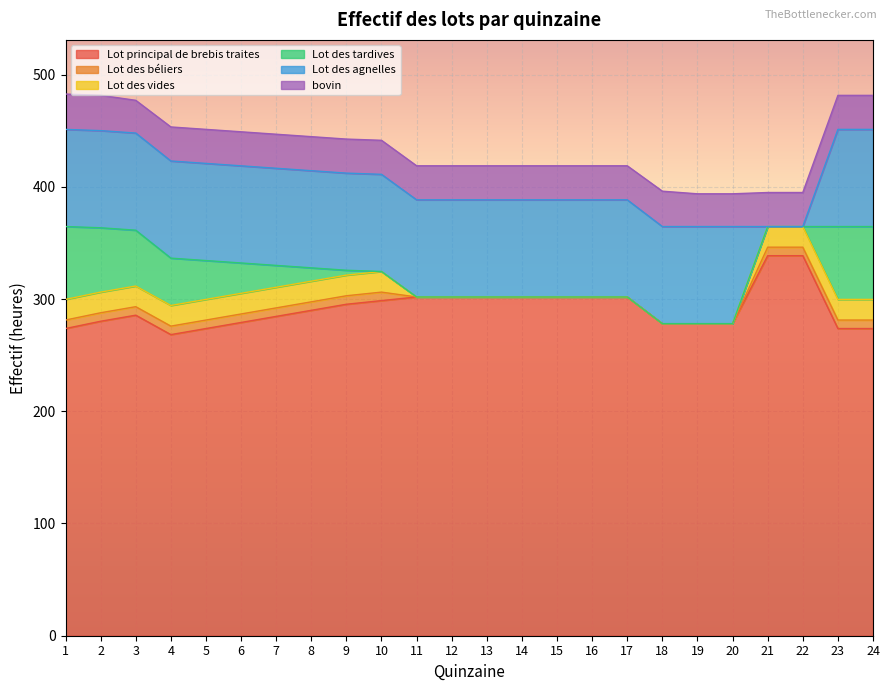

At which category does the chart reach its minimum across all series?

11